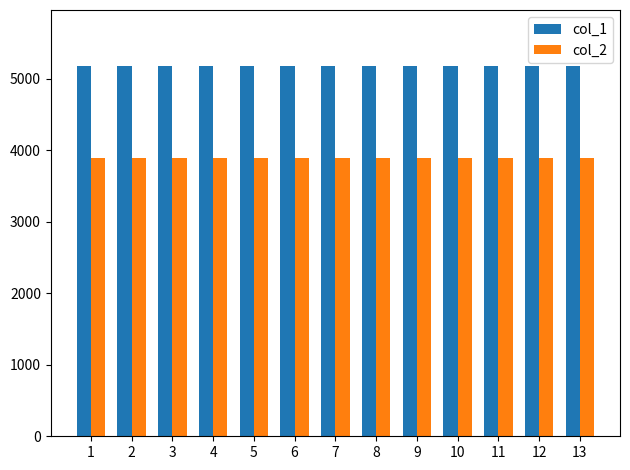

Reading left to right, transcribe all the data shown in this chart.

col_1: 5184	5184	5184	5184	5184	5184	5184	5184	5184	5184	5184	5184	5184
col_2: 3888	3888	3888	3888	3888	3888	3888	3888	3888	3888	3888	3888	3888